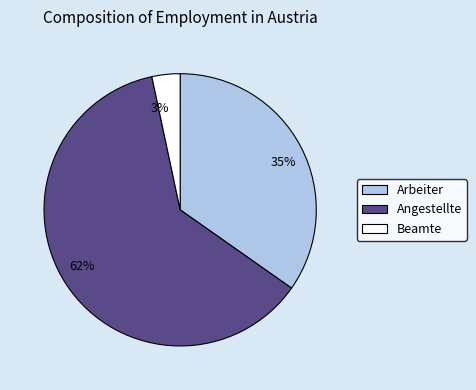

Which category has the biggest portion of the pie?

62%